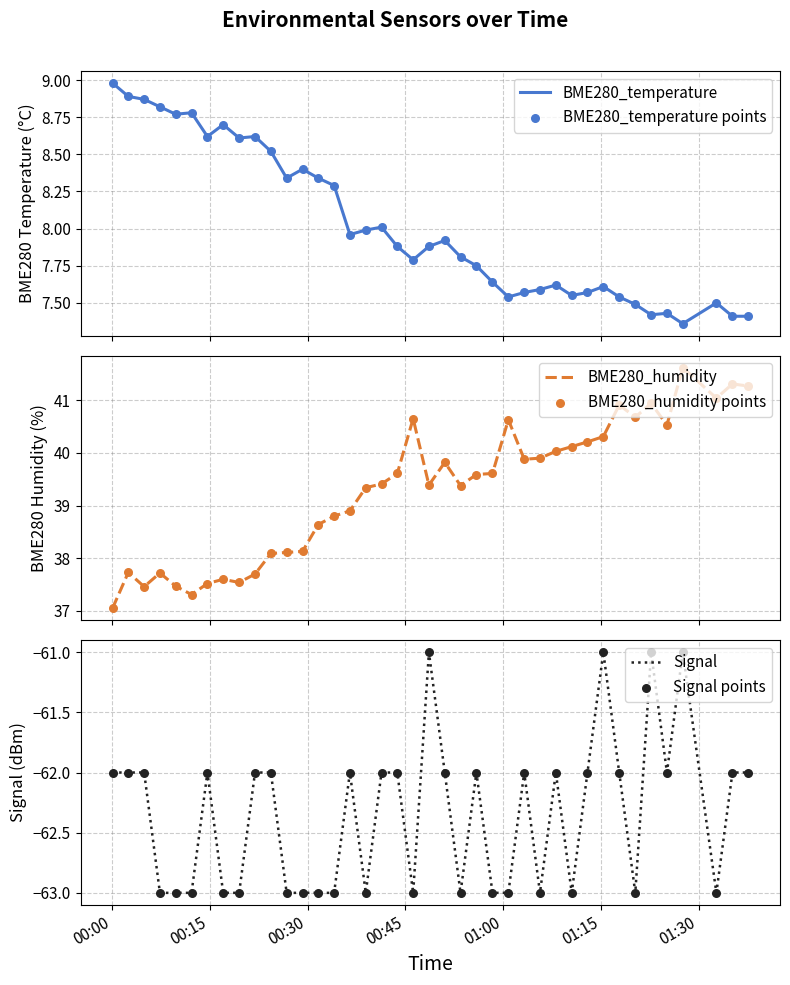

Which series contains the highest Y value?

BME280_humidity